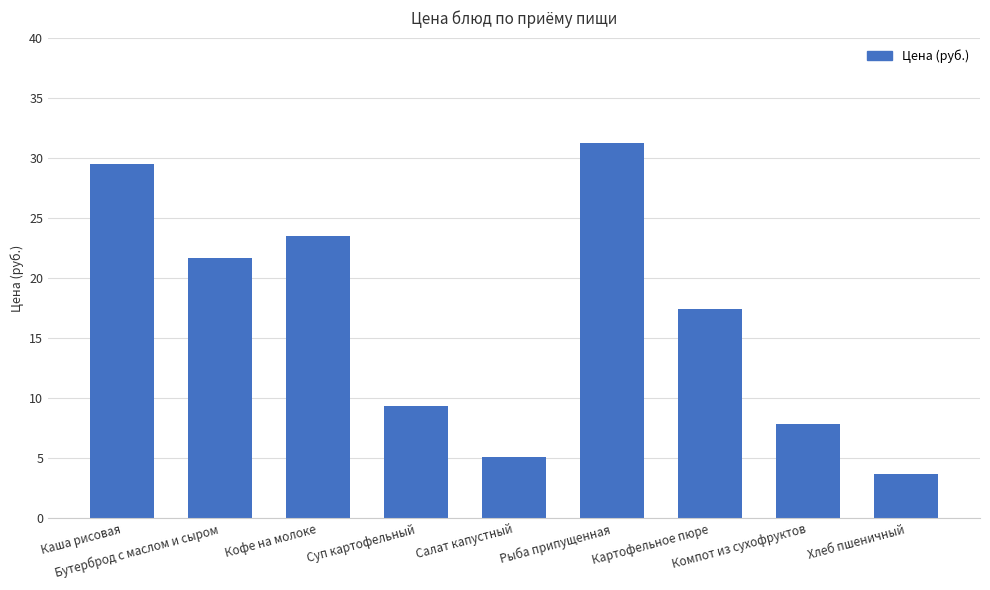

List the labels in order of value, largest first.

Рыба припущенная, Каша рисовая, Кофе на молоке, Бутерброд с маслом и сыром, Картофельное пюре, Суп картофельный, Компот из сухофруктов, Салат капустный, Хлеб пшеничный